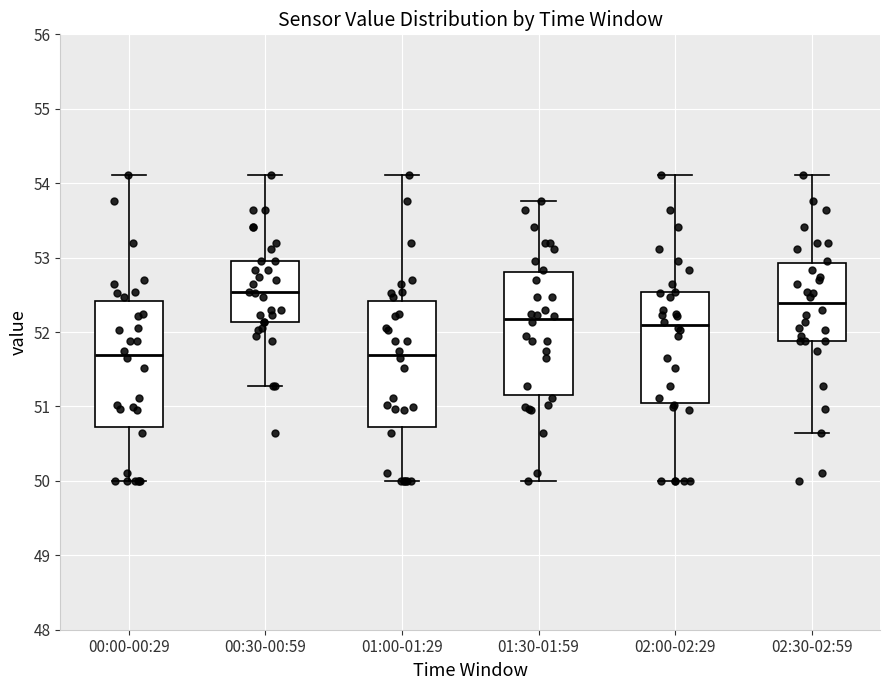

Reading left to right, transcribe this box plot: for each box, give where its median line is, the range the box spans, and where its two whiskers end, as read against the y-axis. The values are not printed on the chart, so give them approximately, as read against the axis.

00:00-00:29: median 51.7, box 50.7 to 52.4, whiskers 50.0 to 54.1
00:30-00:59: median 52.5, box 52.1 to 53.0, whiskers 51.3 to 54.1
01:00-01:29: median 51.7, box 50.7 to 52.4, whiskers 50.0 to 54.1
01:30-01:59: median 52.2, box 51.2 to 52.8, whiskers 50.0 to 53.8
02:00-02:29: median 52.1, box 51.0 to 52.5, whiskers 50.0 to 54.1
02:30-02:59: median 52.4, box 51.9 to 52.9, whiskers 50.6 to 54.1